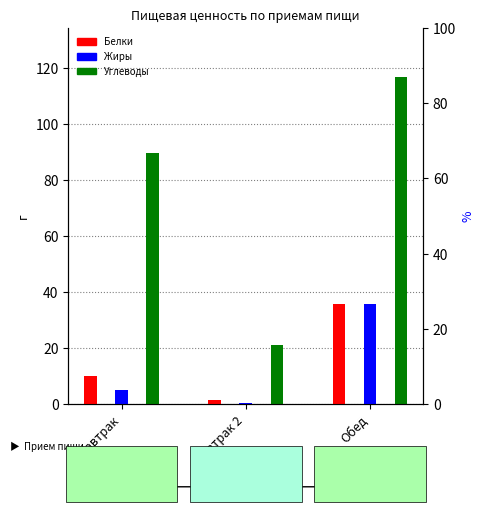

Reading left to right, what are all the values shown in this chart?

Белки: Завтрак=10.1	Завтрак 2=1.5	Обед=35.8
Жиры: Завтрак=4.8	Завтрак 2=0.5	Обед=35.7
Углеводы: Завтрак=89.8	Завтрак 2=21.0	Обед=116.8